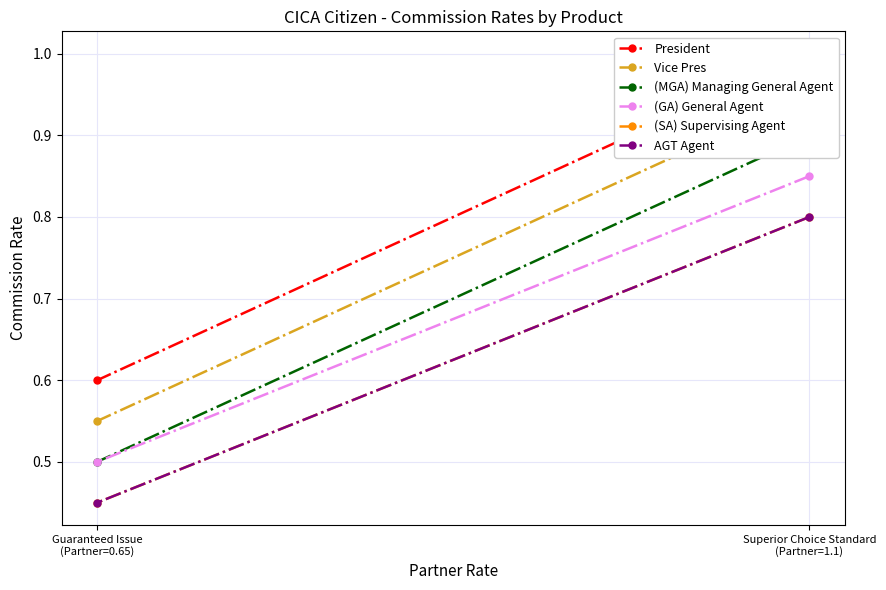

What is the sum of all President values?

1.6